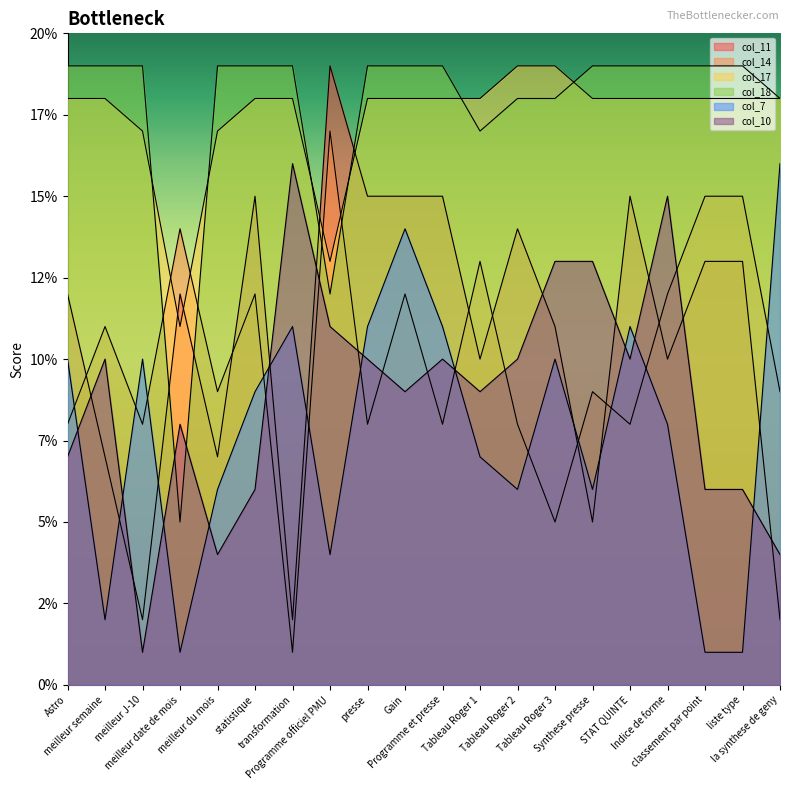

At which category is the sum across all series the highest?

Gain